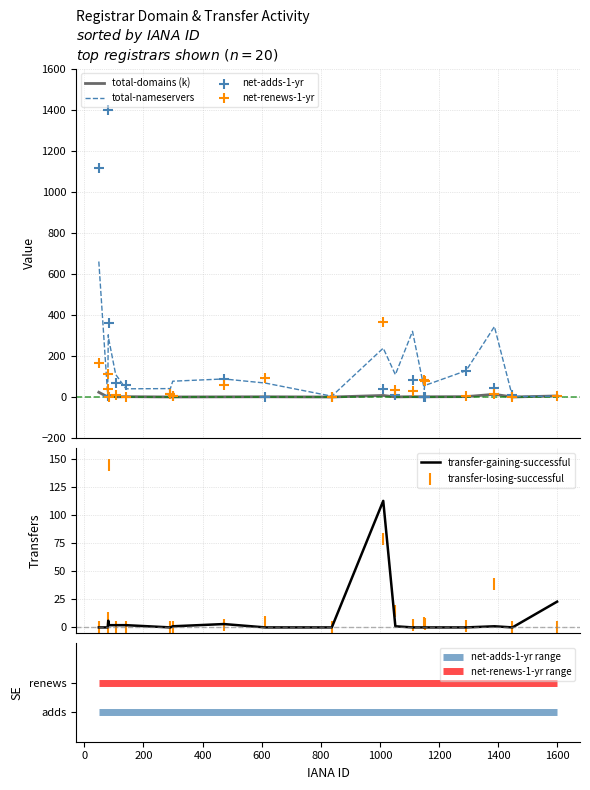

What is the highest value of the total-nameservers series?

660.0